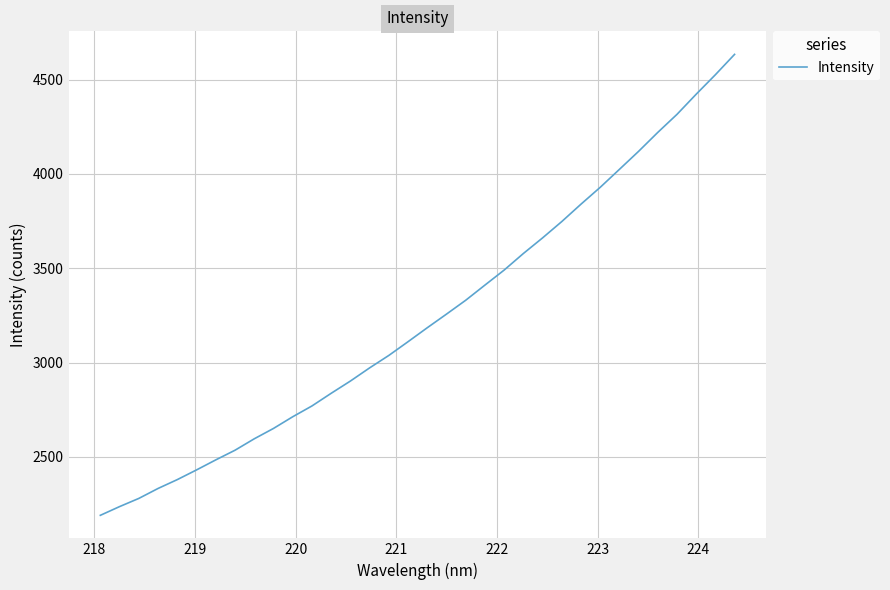

What is the maximum value shown in the chart?

4634.3